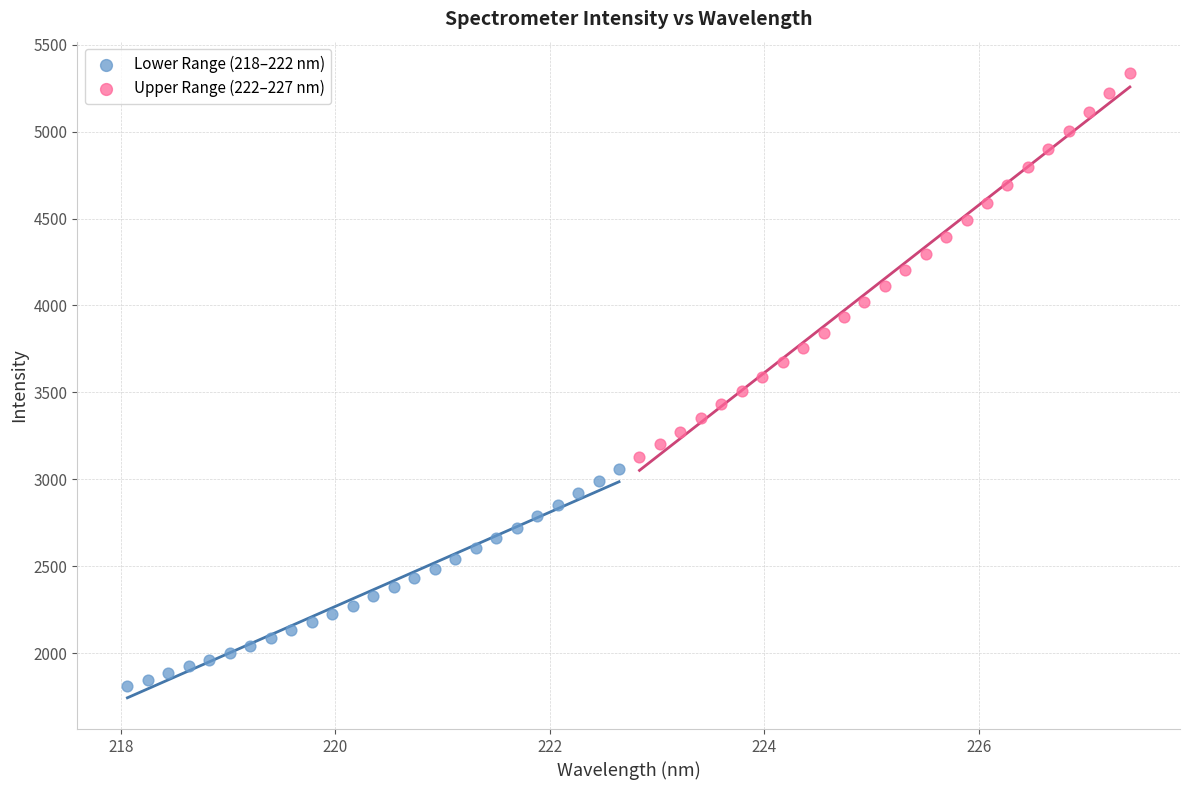

Which series contains the highest Y value?

Upper Range (222–227 nm)